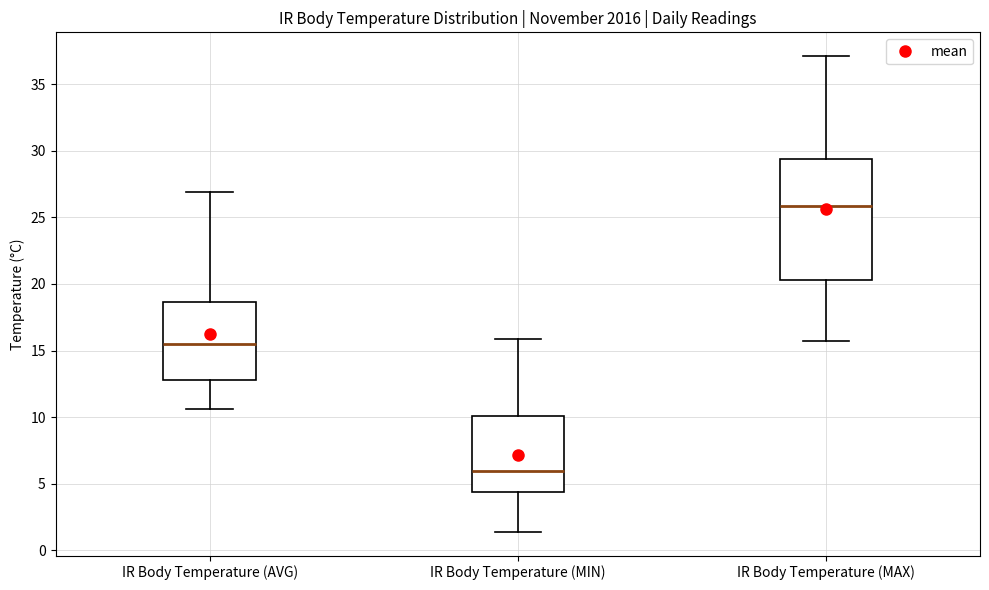

Which box has the lowest median line?

IR Body Temperature (MIN)